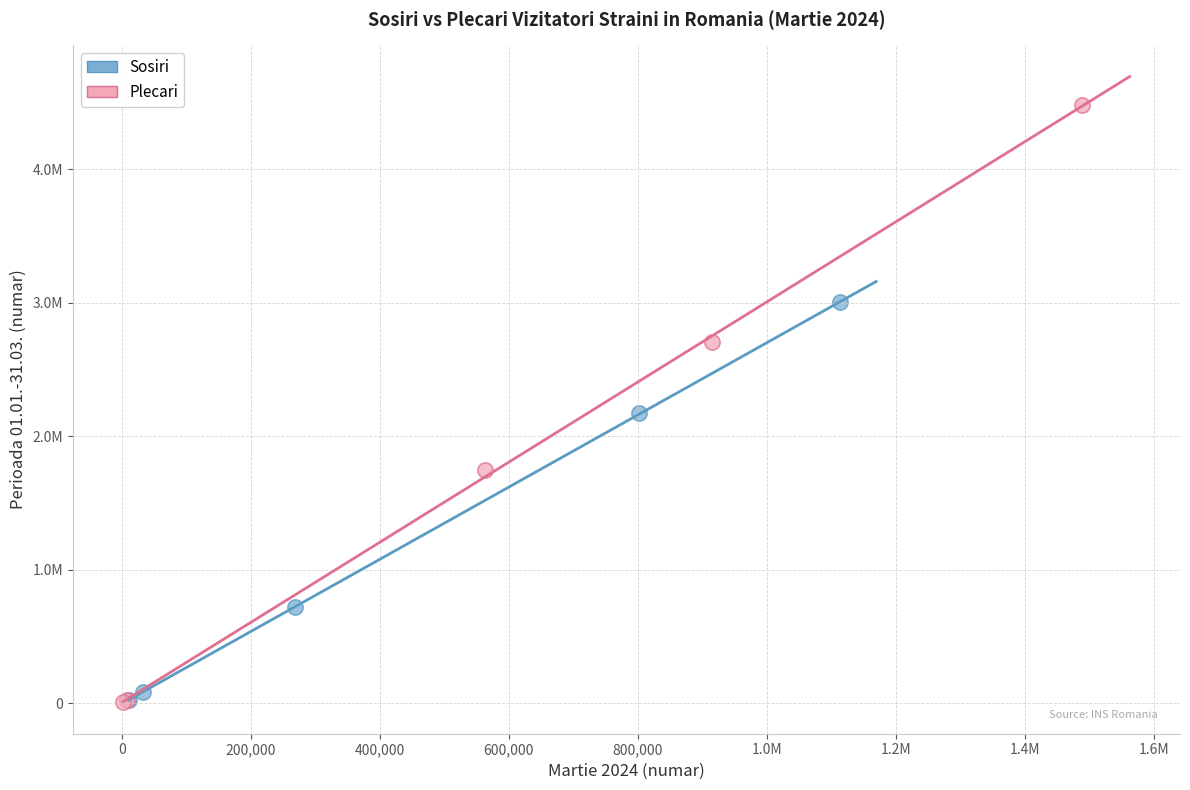

Which series contains the highest Y value?

Plecari